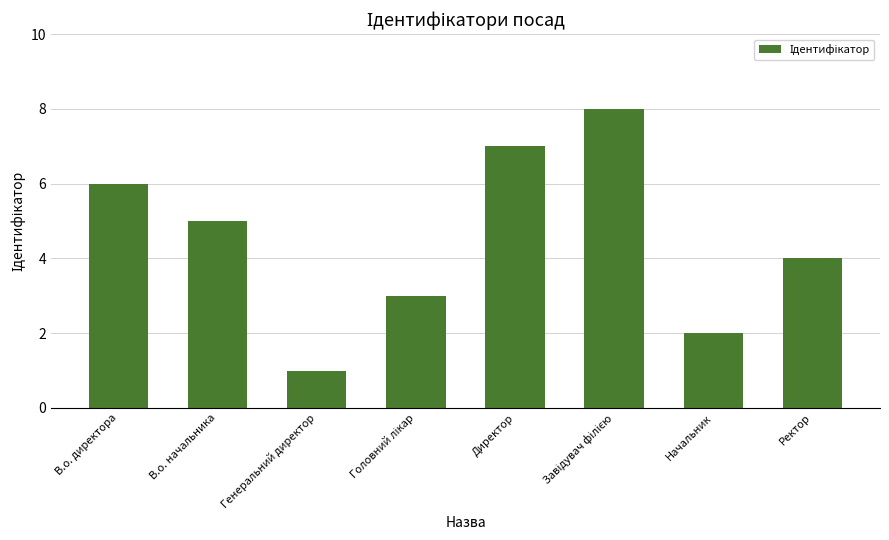

Is it true that the value at В.о. начальника is 5?

True